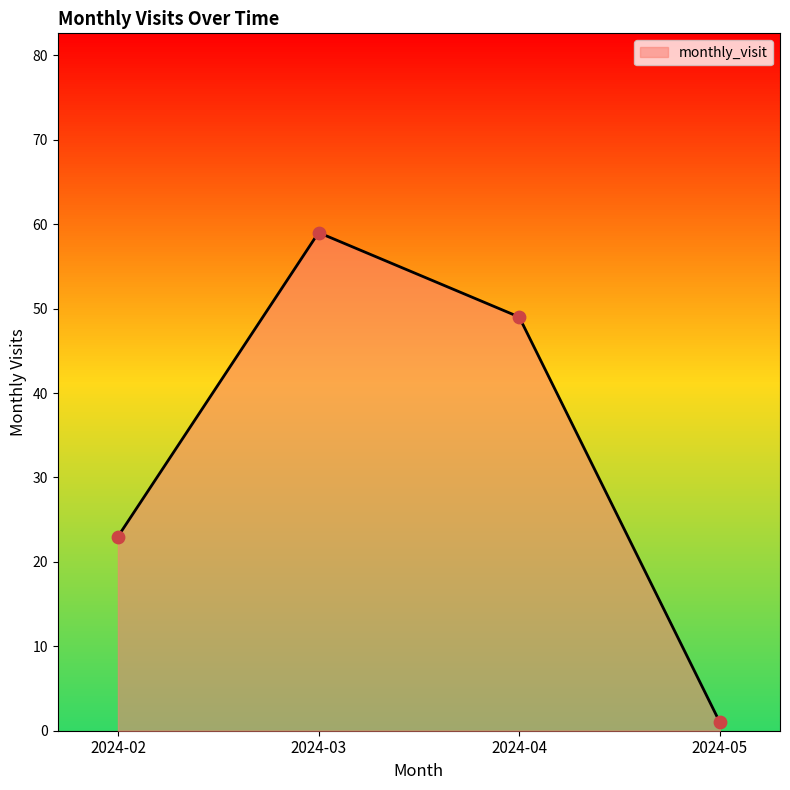

What is the change in value from 2024-02 to 2024-05?

-22